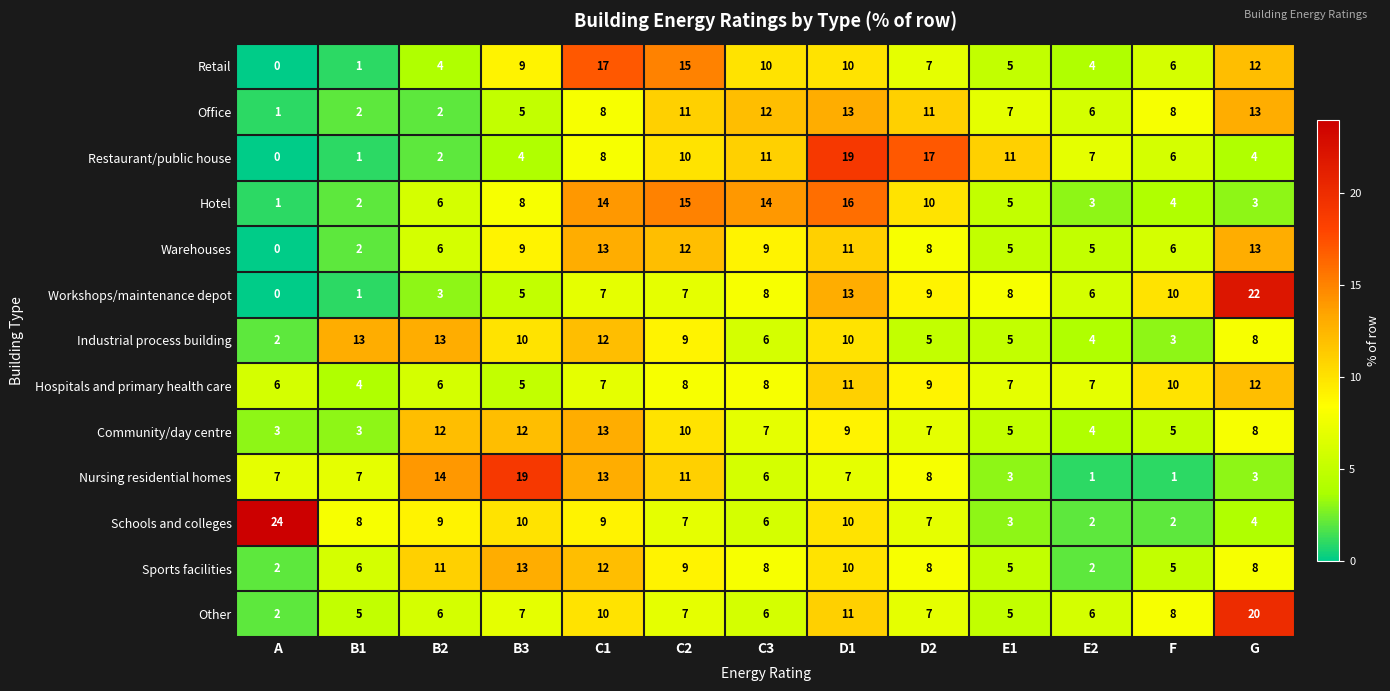

The Sports facilities series shows 10 at D1. True or false?

True